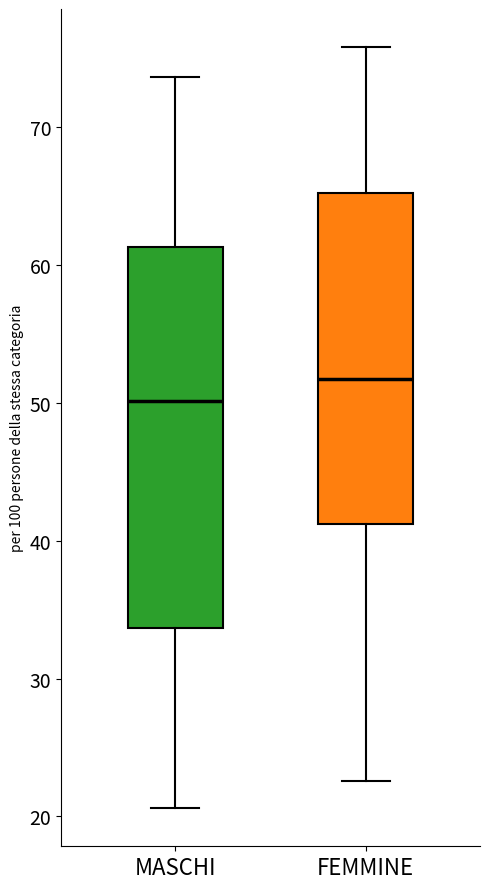

Which box is the tallest, from its lower edge to its upper edge?

MASCHI